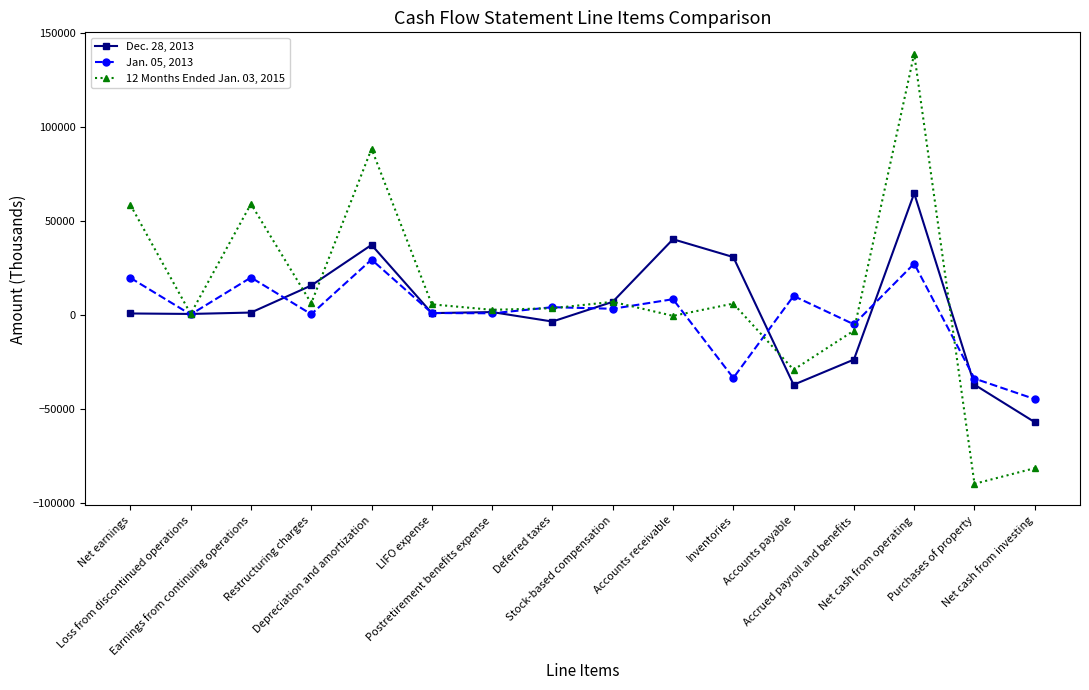

The Dec. 28, 2013 series shows 15644 at Restructuring charges. True or false?

True